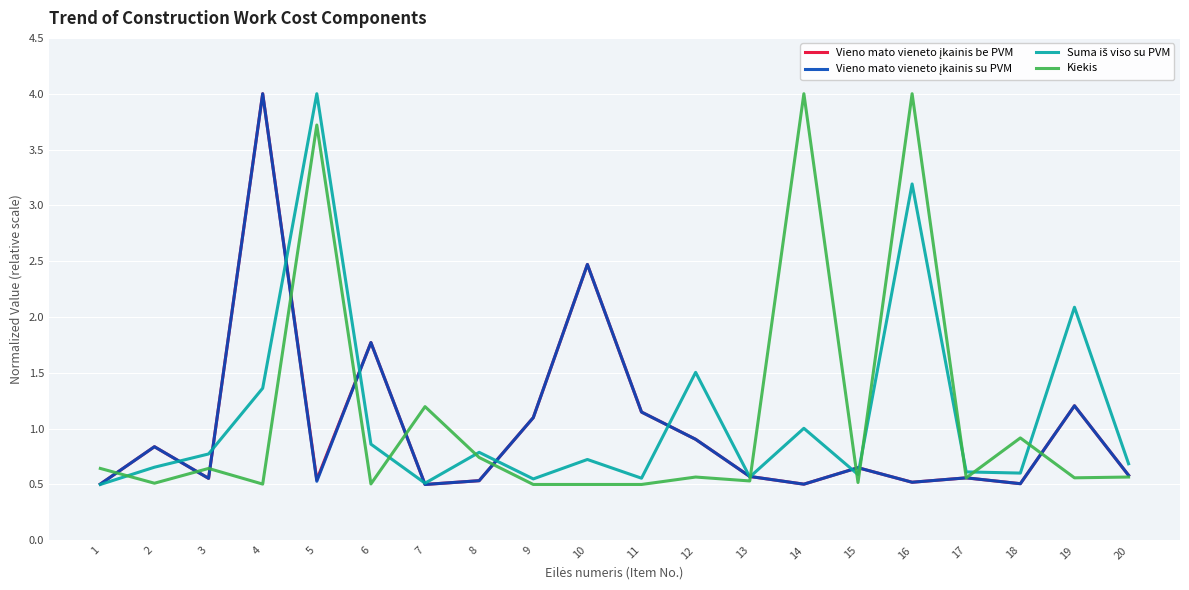

Between 12 and 16, which series saw the biggest shift?

Kiekis